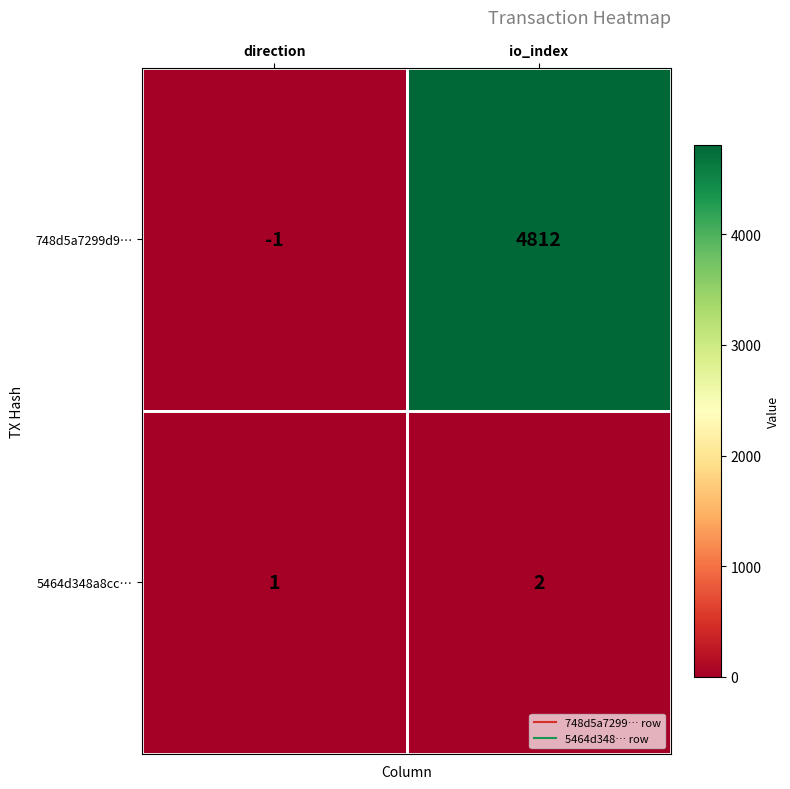

What is the sum of the 5464d348a8cc… values at direction and io_index?

3